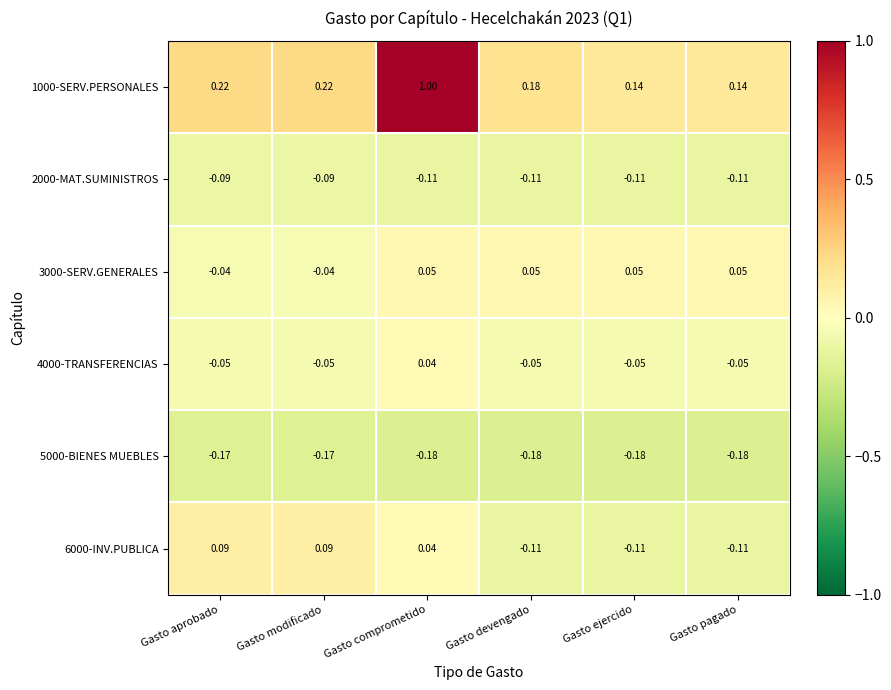

How many categories are shown in the chart?

6